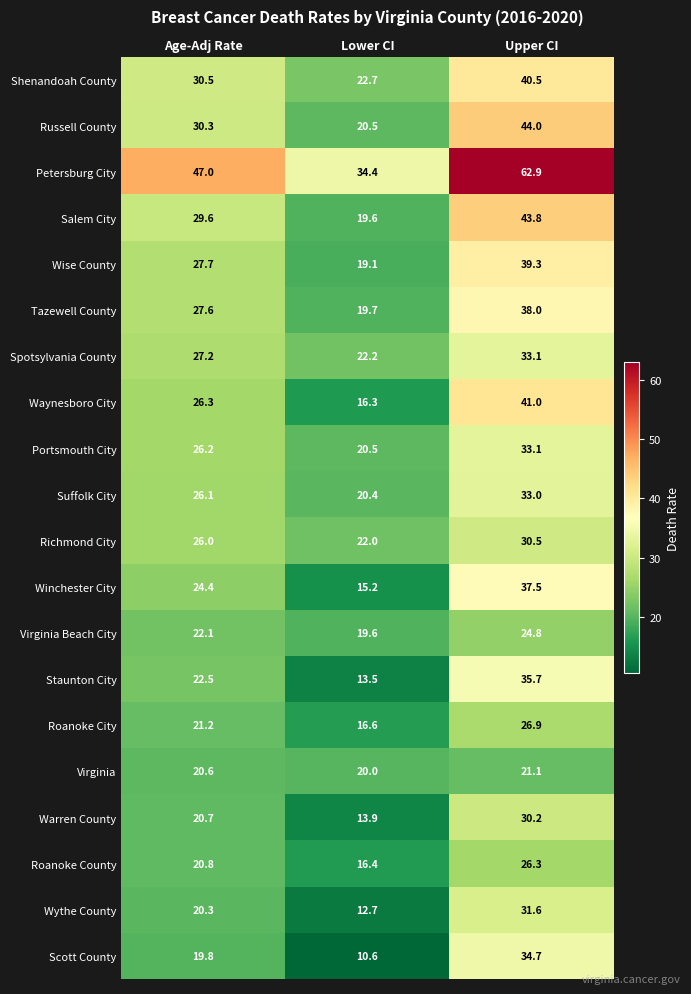

True or false: Roanoke County has a value of 9.0 at Upper CI.

False